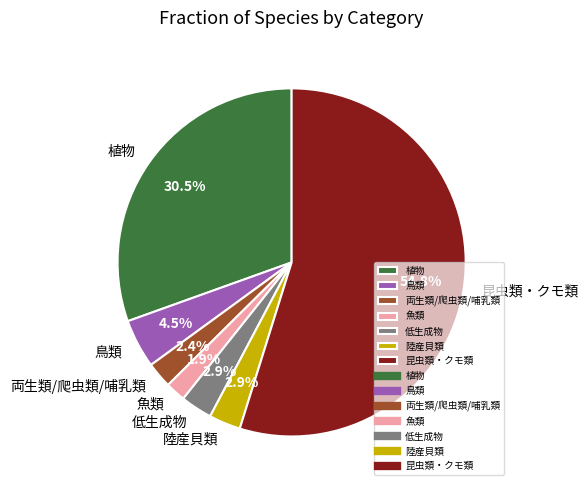

Does 魚類 represent more than half of the total?

No